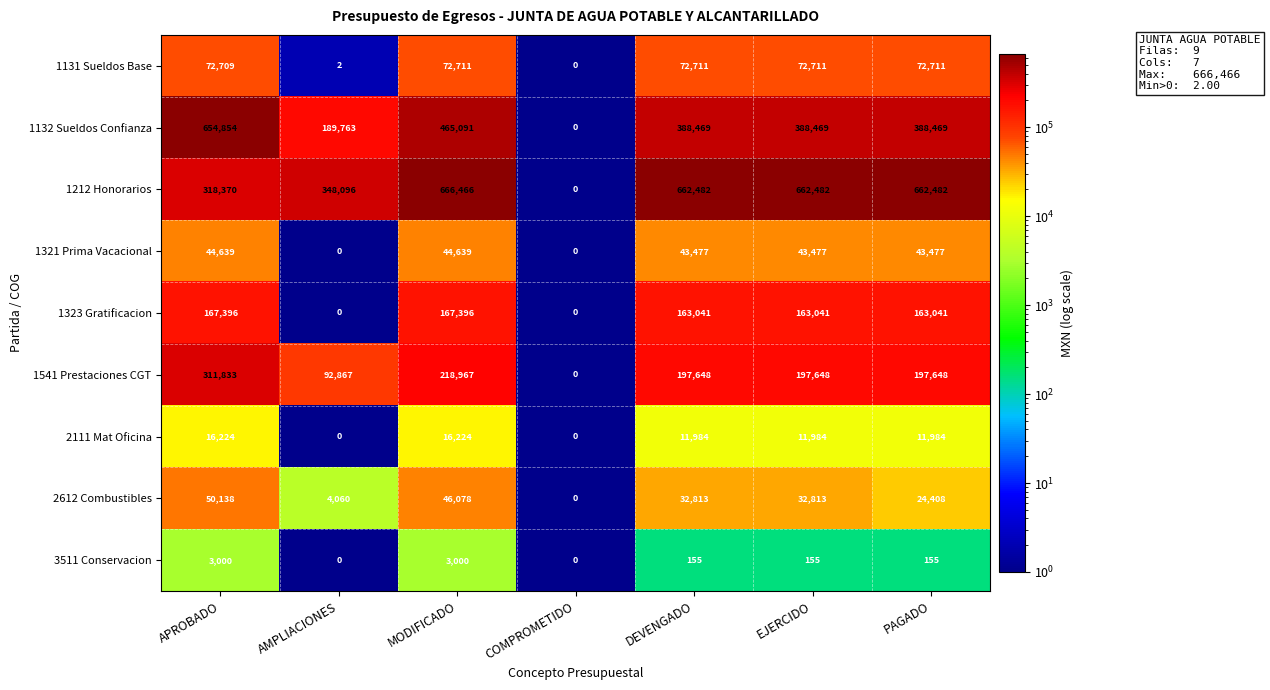

Which category has the lowest value in the 2612 Combustibles series?

COMPROMETIDO